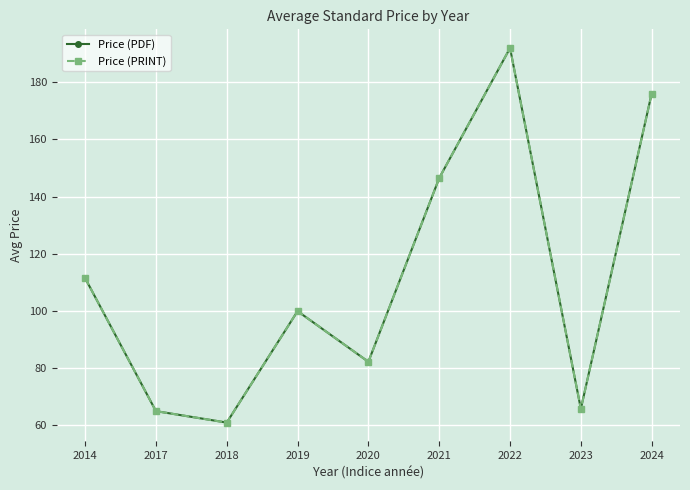

What is the greatest value displayed?

191.9